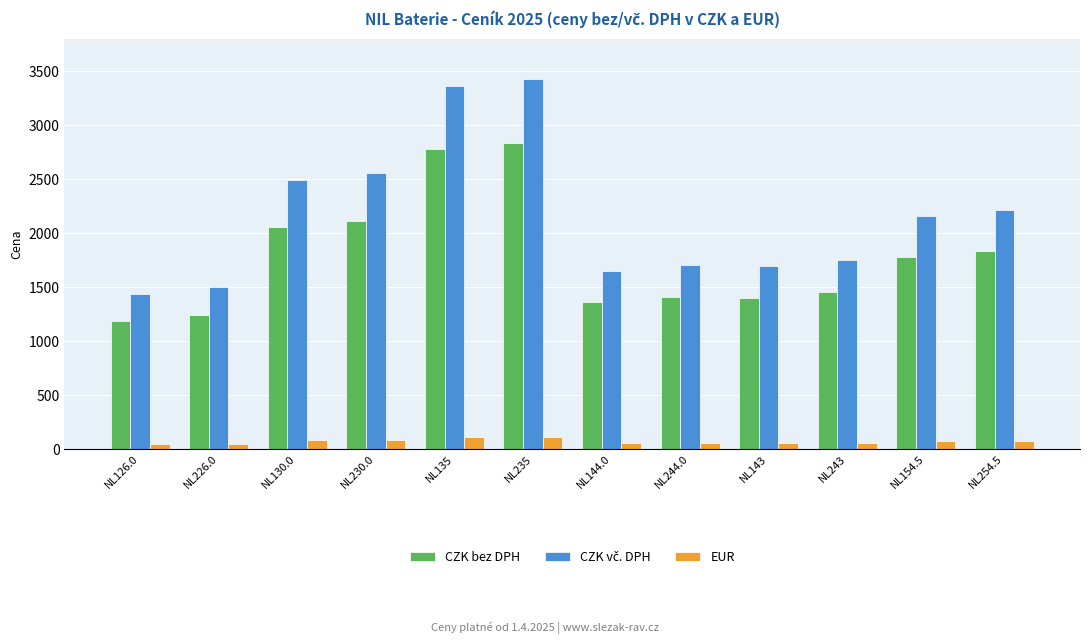

The CZK bez DPH series shows 1373.5 at NL130.0. True or false?

False